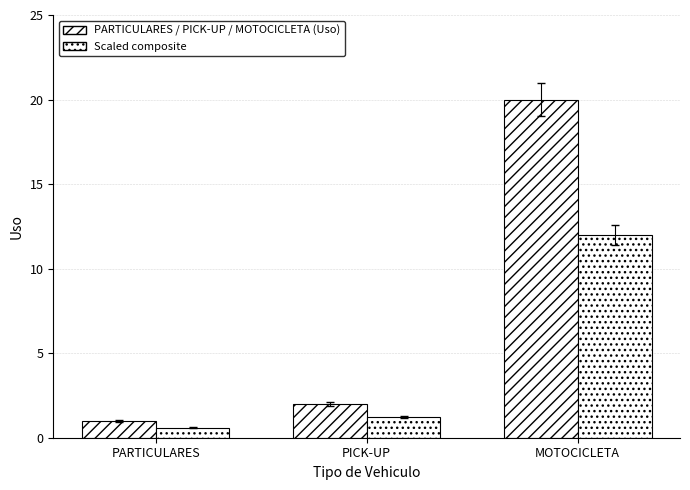

Which category has the highest value across all series?

MOTOCICLETA